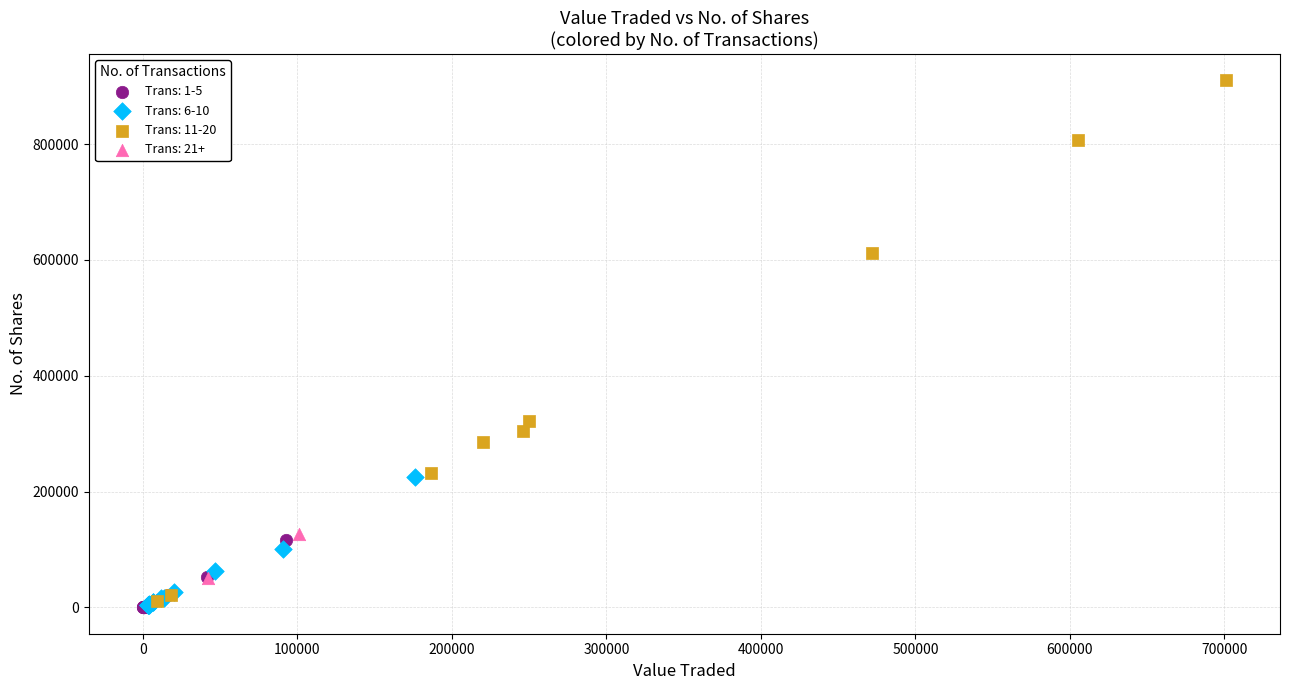

Which series has the widest spread of Y values?

Trans: 11-20